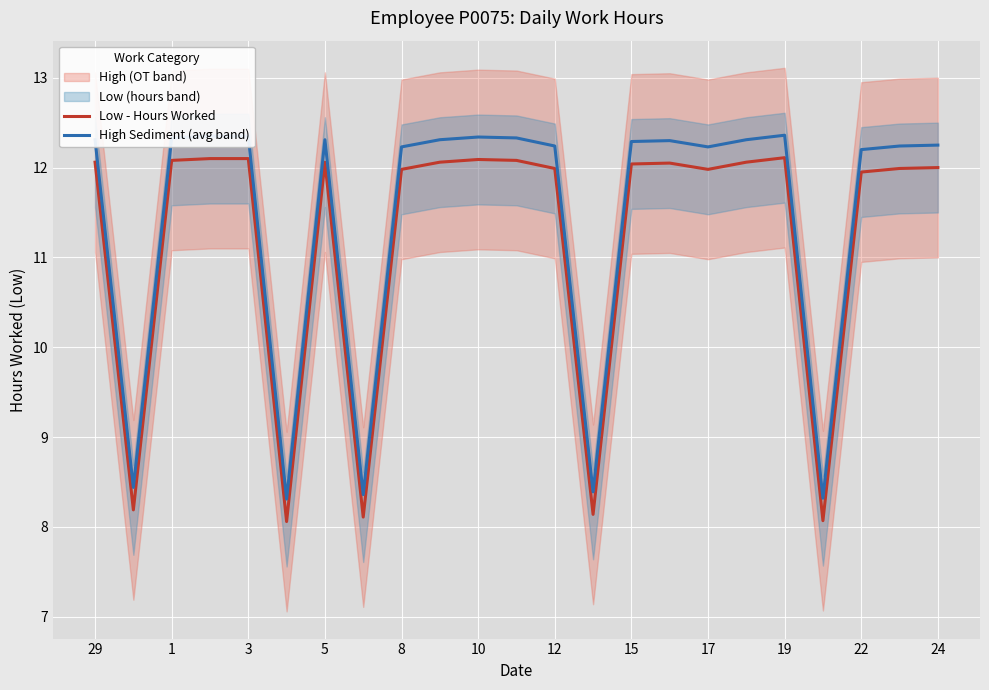

True or false: High Sediment (avg band) and Low - Hours Worked cross at least once.

False